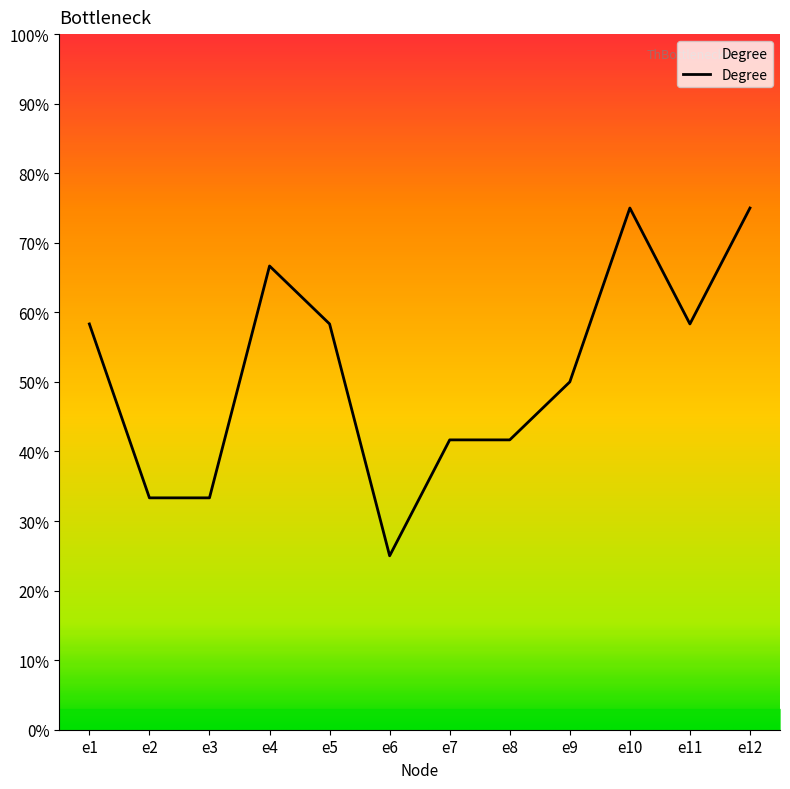

At which category does the chart reach its peak across all series?

e10